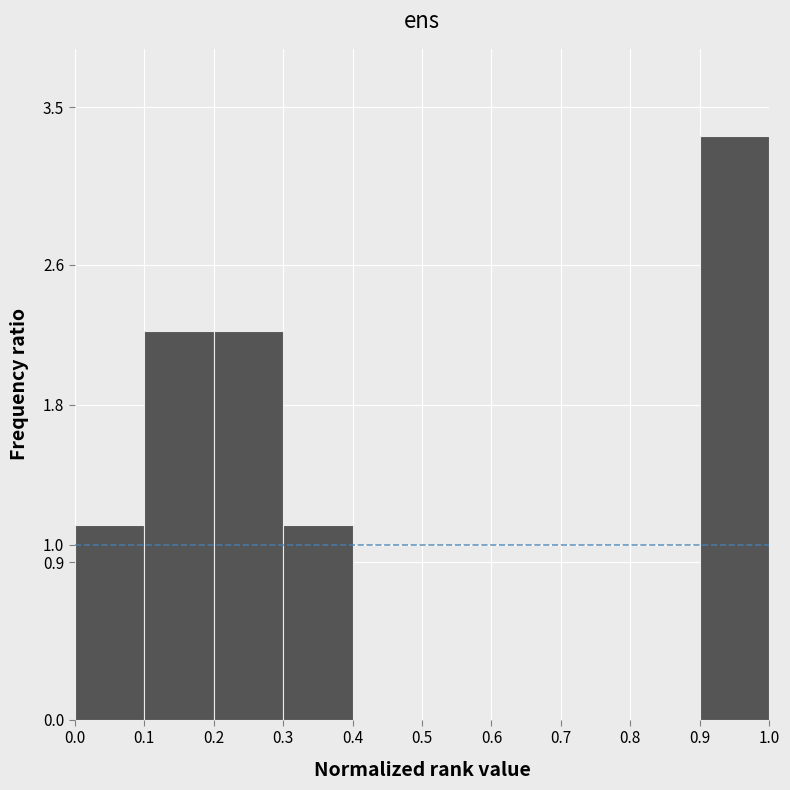

Over which range of the x-axis is the bar tallest?

0.9 to 1.0